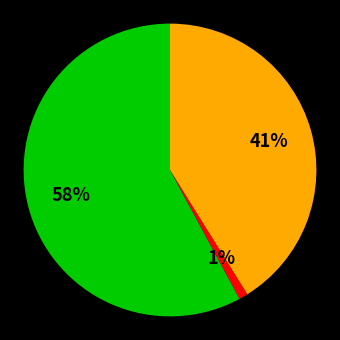

To the nearest percent, what is the difference between the largest and smallest slice percentages?

57%